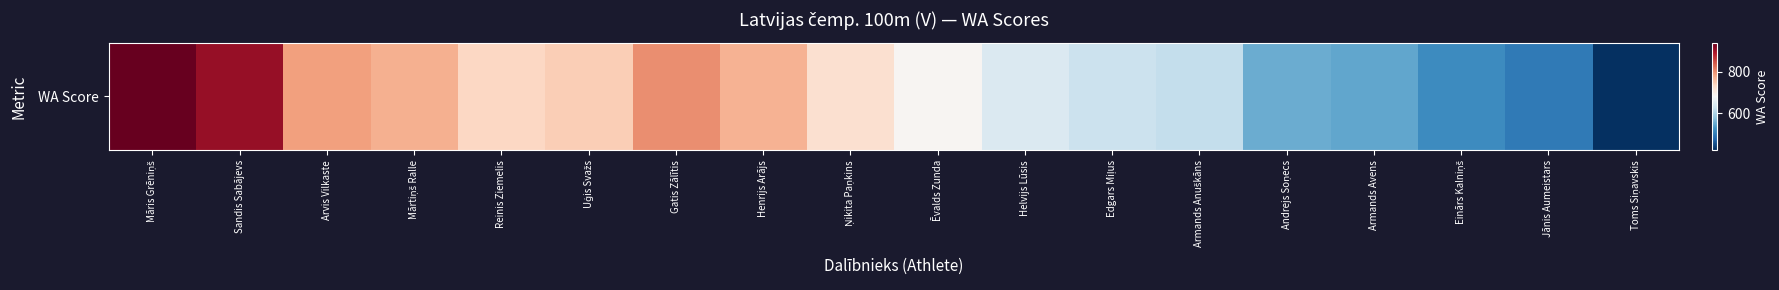

What is the difference between the values at Armands Anuškāns and Einārs Kalniņš?

102